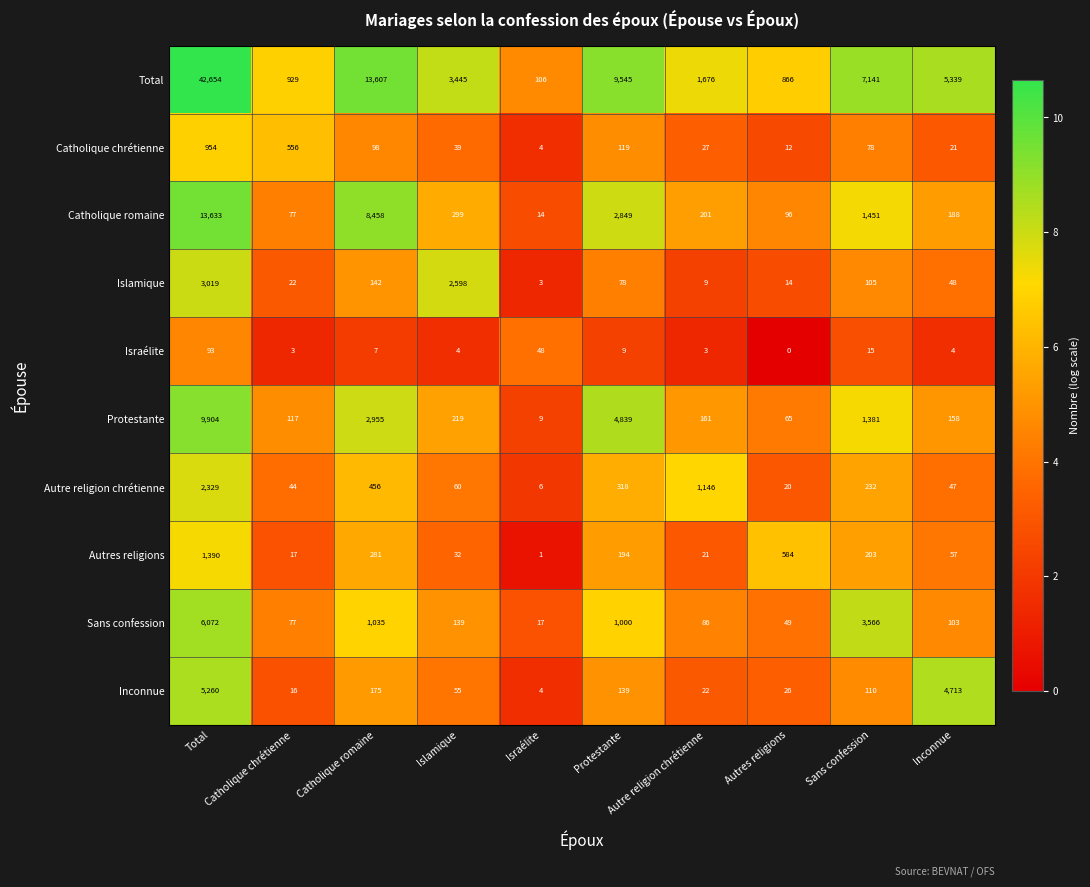

What is the difference between the Total values at Sans confession and Islamique?

3696